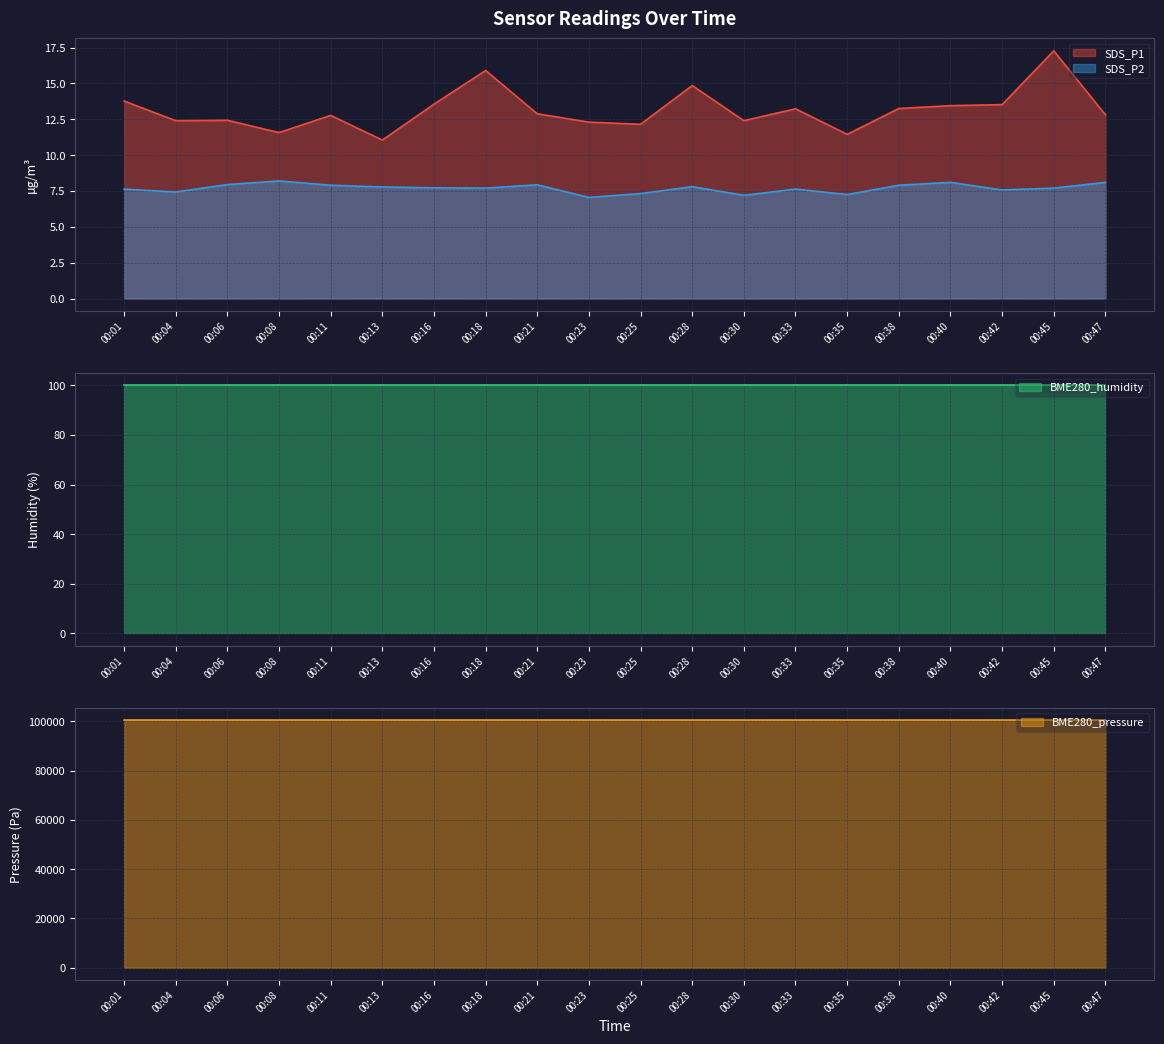

The value of SDS_P2 at 00:30 is 7.2. True or false?

True